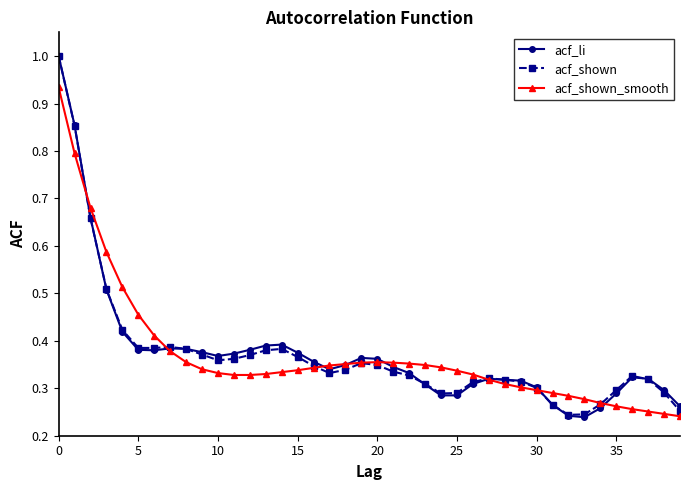

True or false: acf_shown_smooth has more than 0 points higher than both neighbors.

True